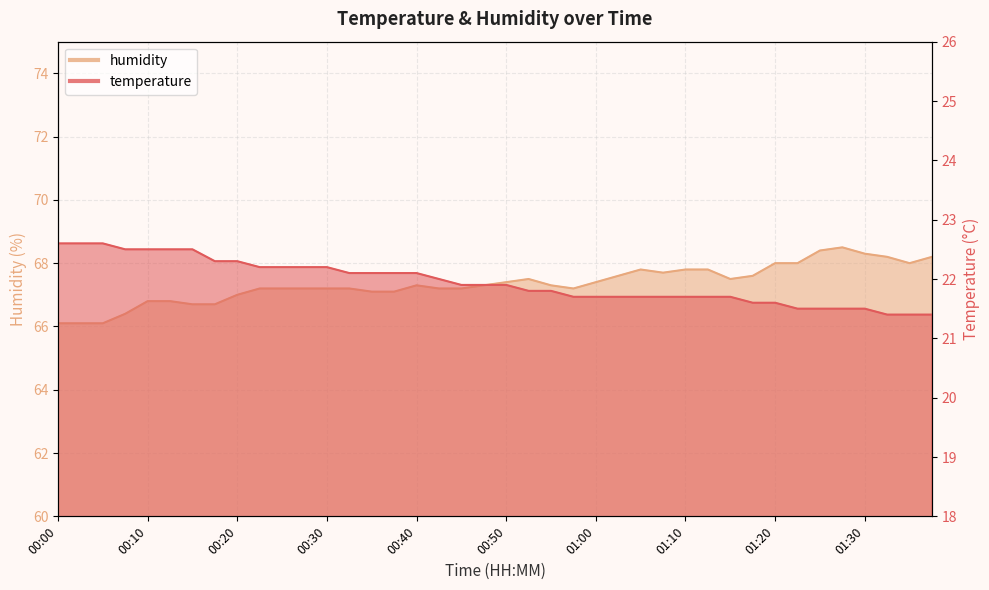

List the series in order of their peak value, lowest first.

temperature, humidity